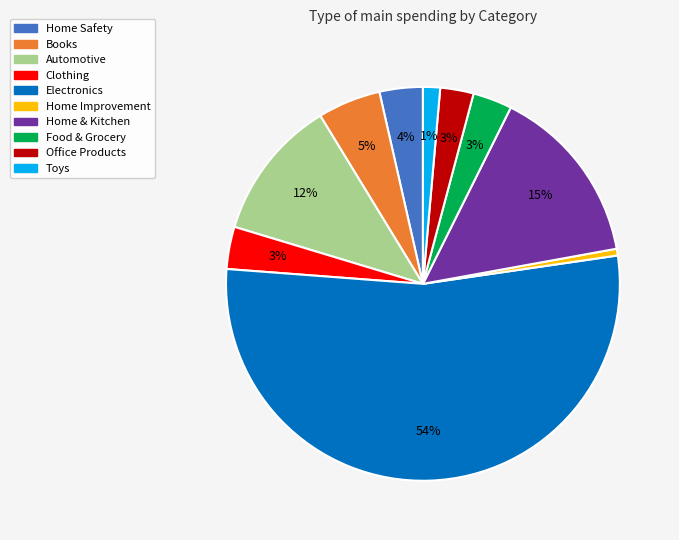

To the nearest percent, what is the combined percentage of Home Improvement and Electronics?

54%